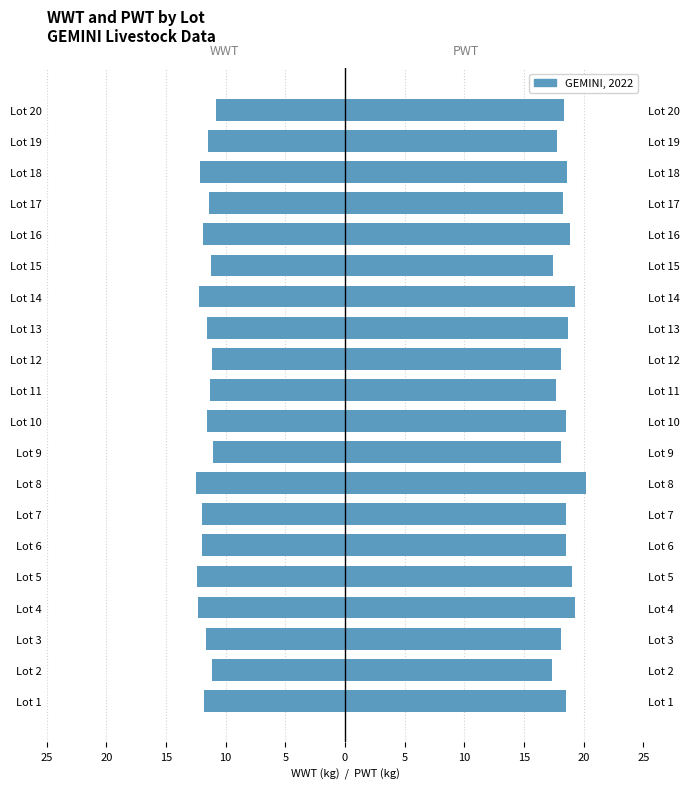

Is the value of WWT (Female) at Lot 1 greater than the value of PWT (Male) at Lot 4?

No